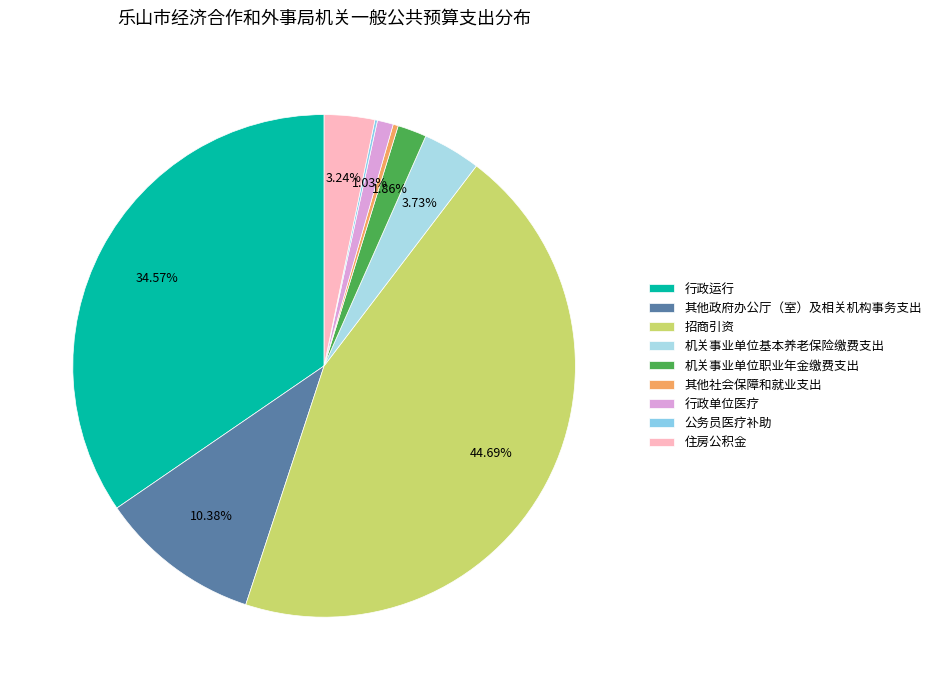

How many slices are in this pie chart?

9